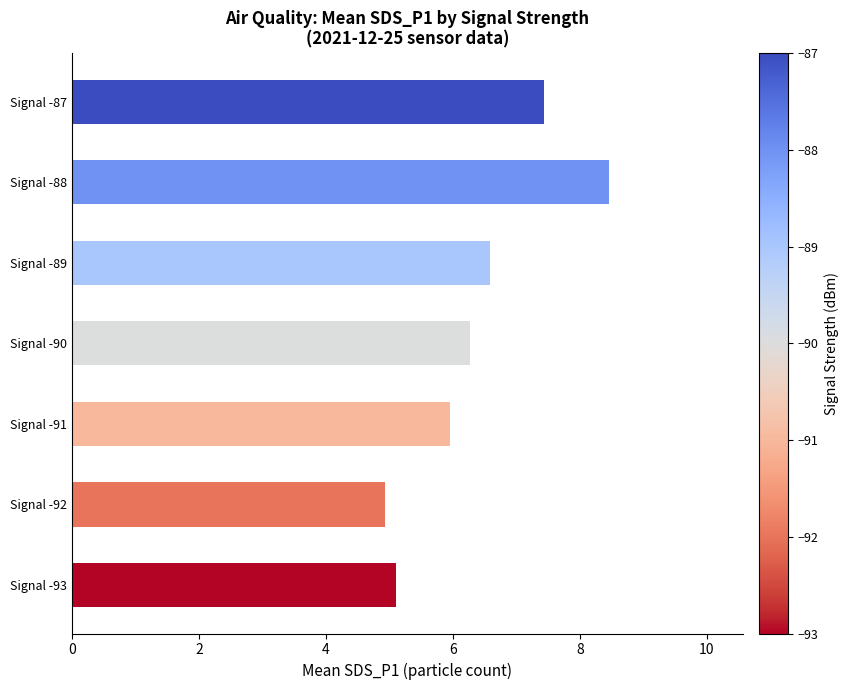

What is the average value?

6.4